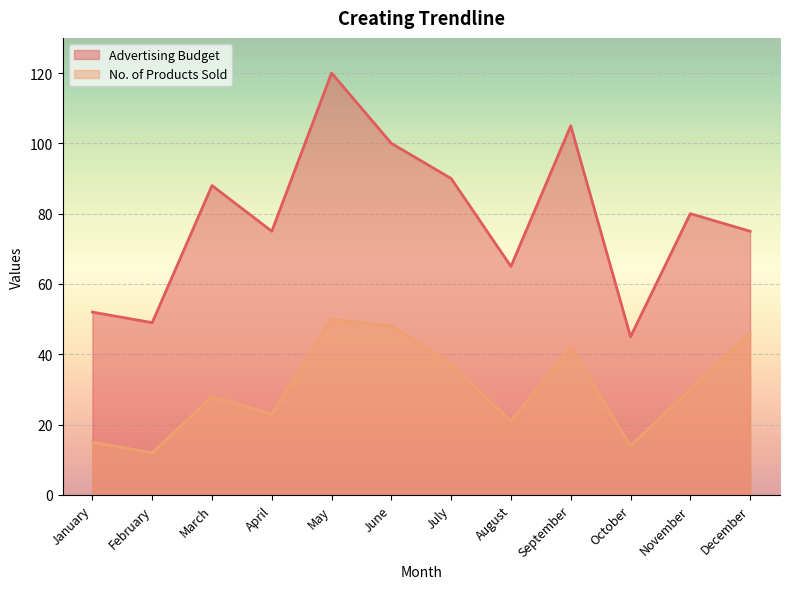

What is the value of the Advertising Budget point at the 4th from the left?

75